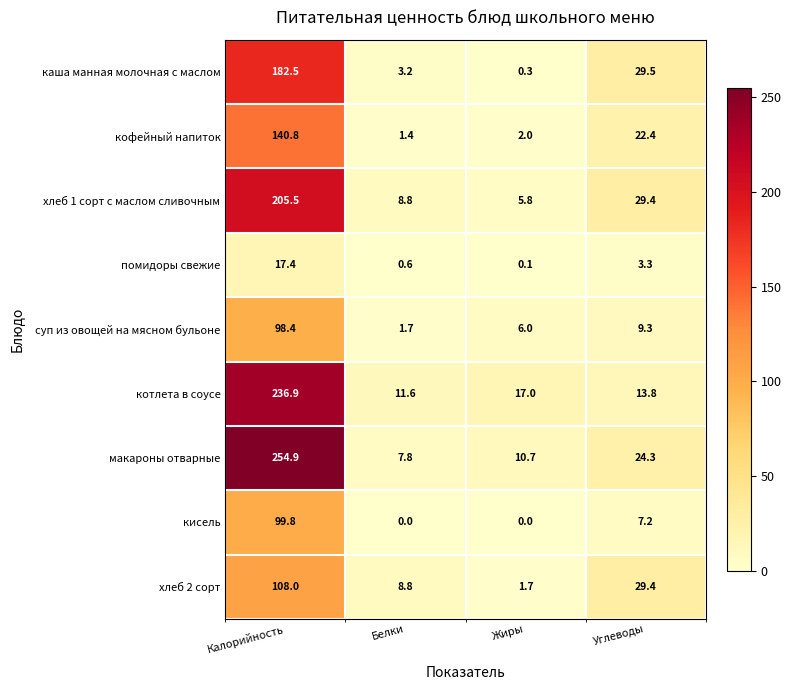

What is the difference between the котлета в соусе values at Калорийность and Углеводы?

223.1